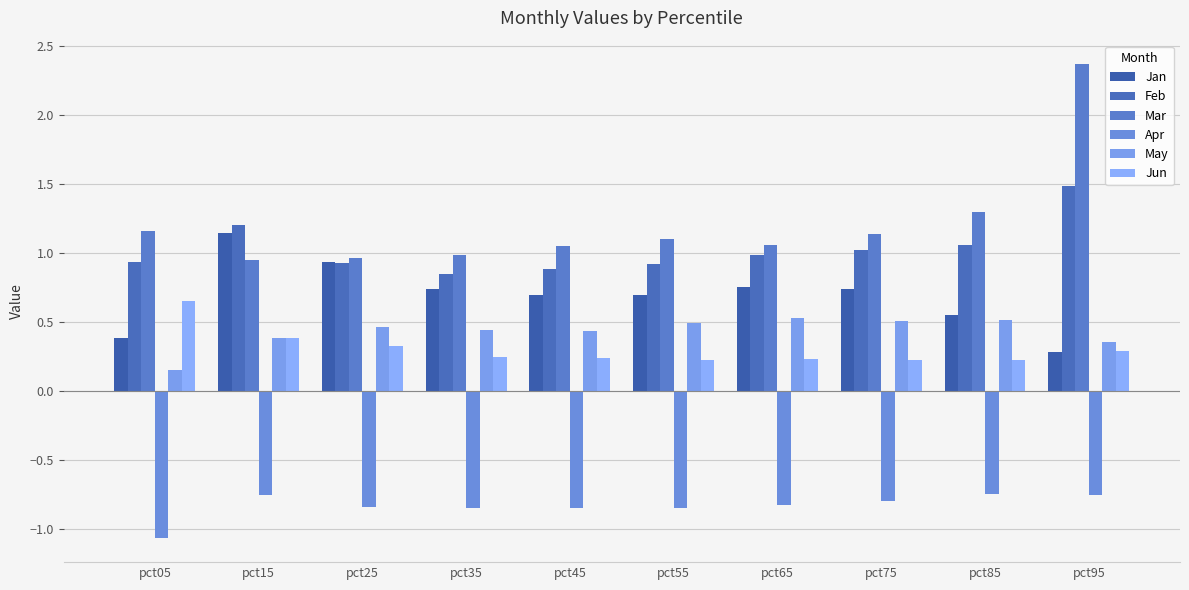

What is the spread (max minus min) of values at pct35?

1.8